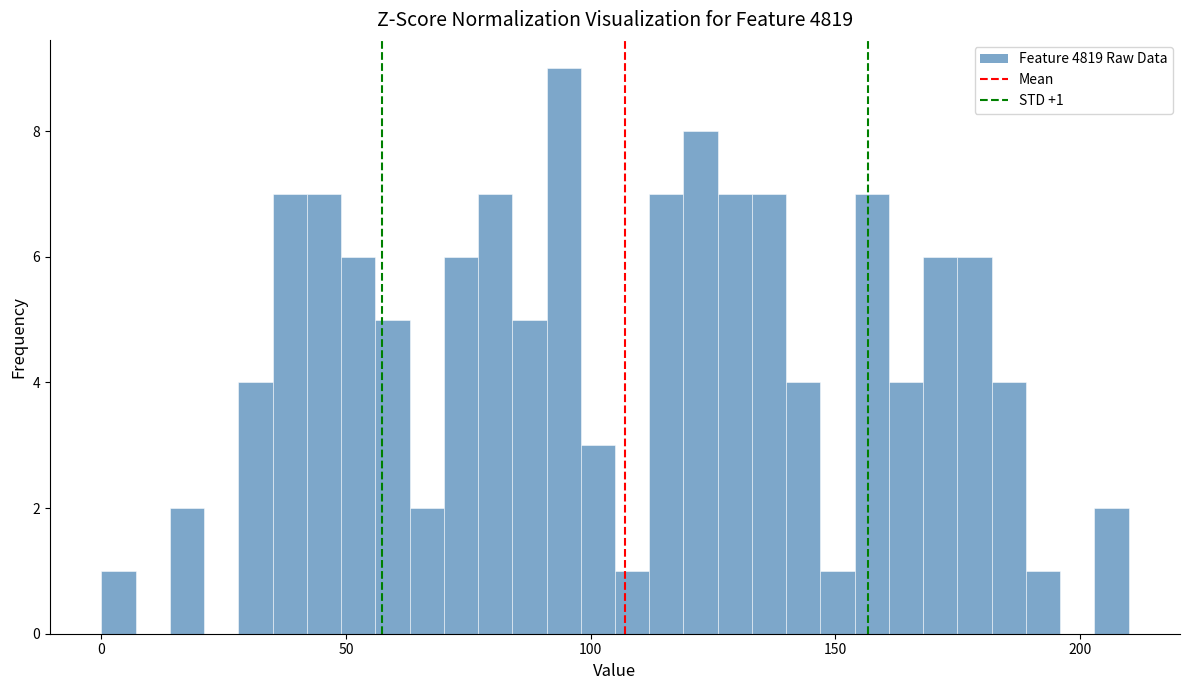

Read against the x-axis, roughly where is the centre of the tallest bar?

95